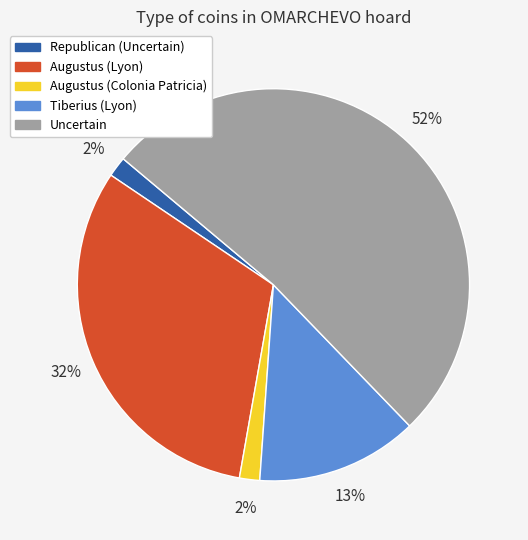

Count the number of slices in the pie.

5